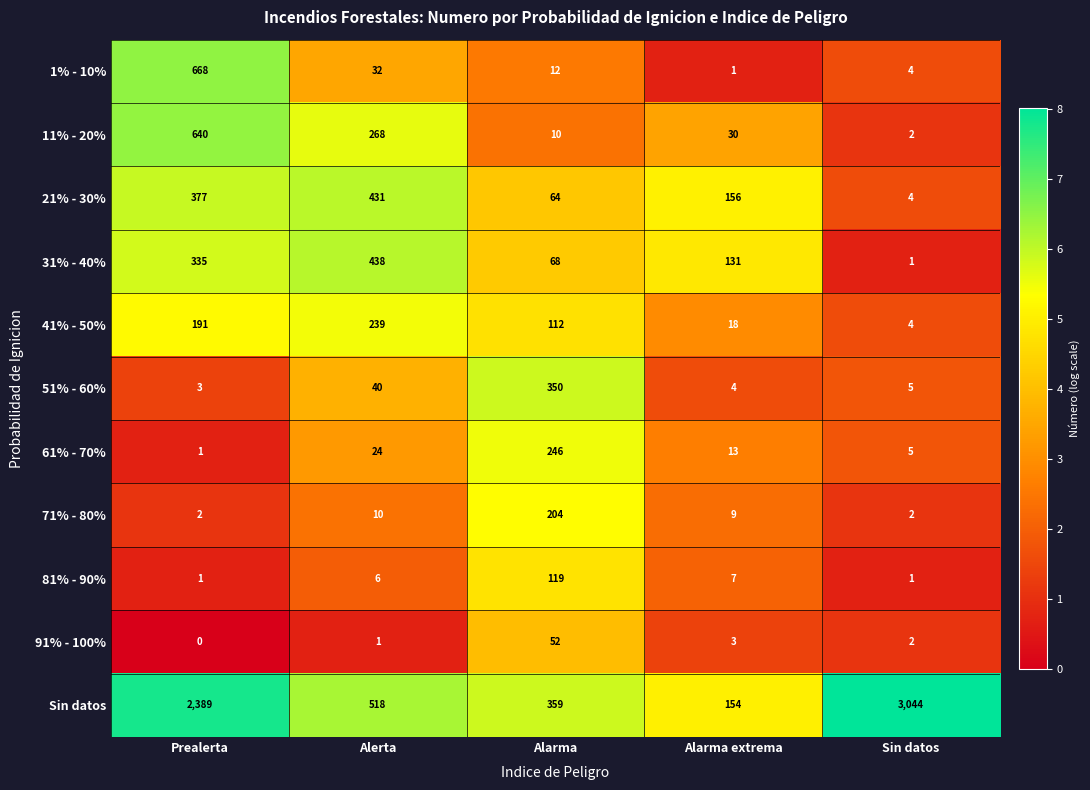

The value of 41% - 50% at Alarma is 189. True or false?

False